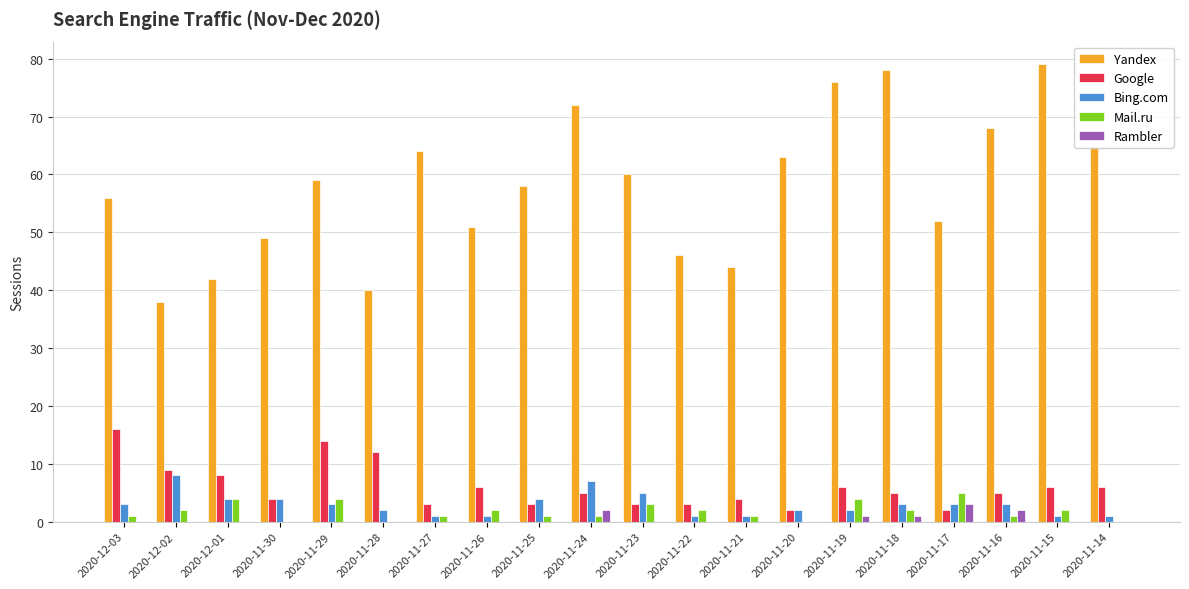

The value of Google at 2020-12-03 is 16. True or false?

True